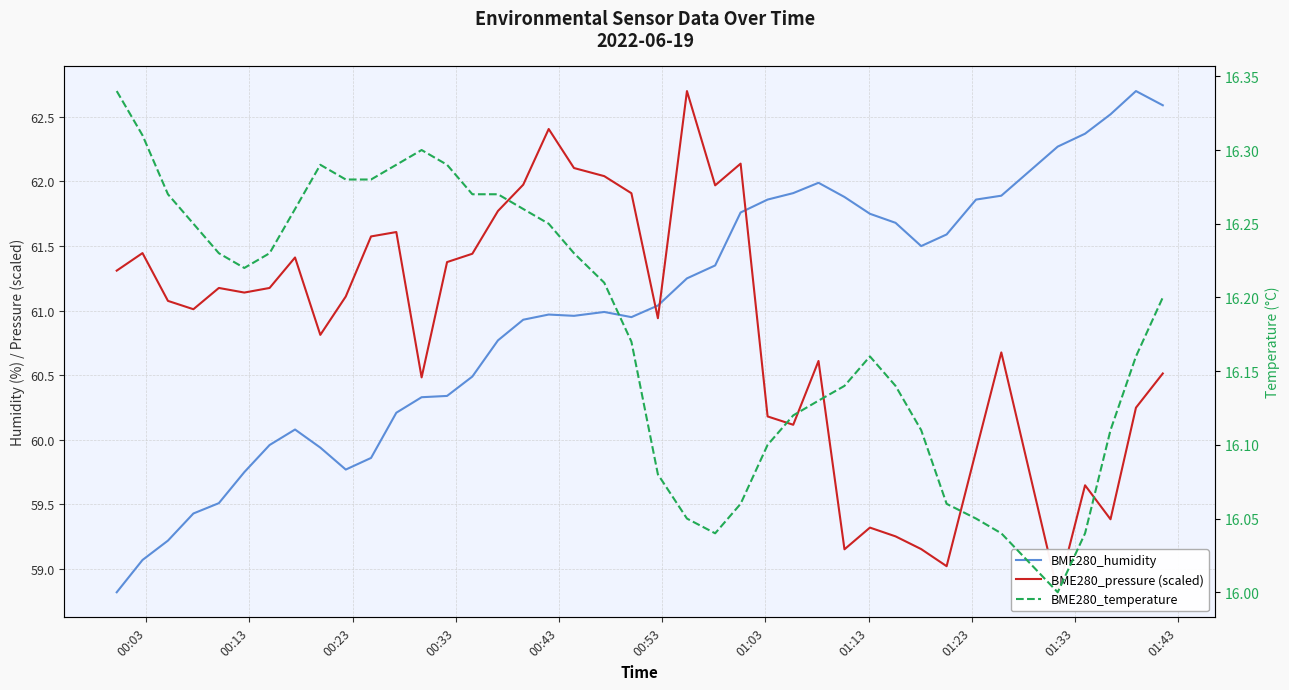

At how many categories does at least one series exceed 21?

40